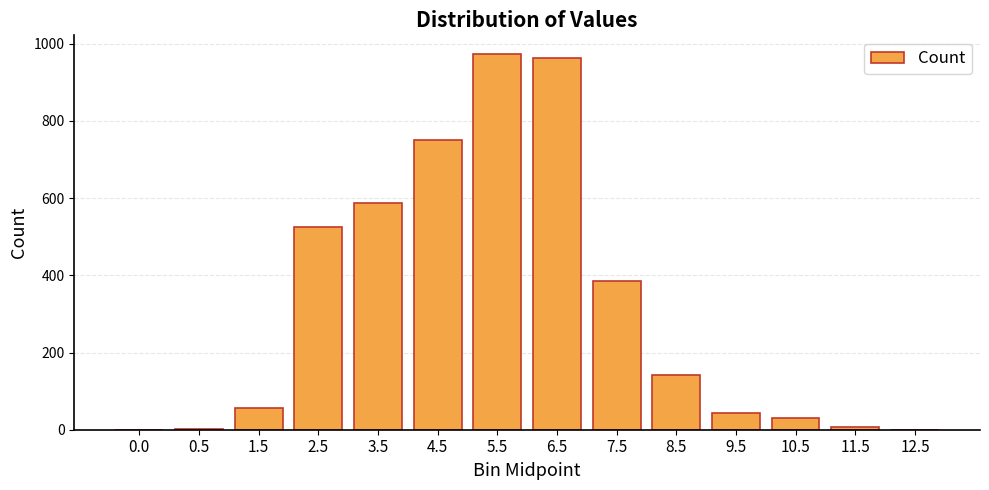

The value at 8.5 is 141. True or false?

True